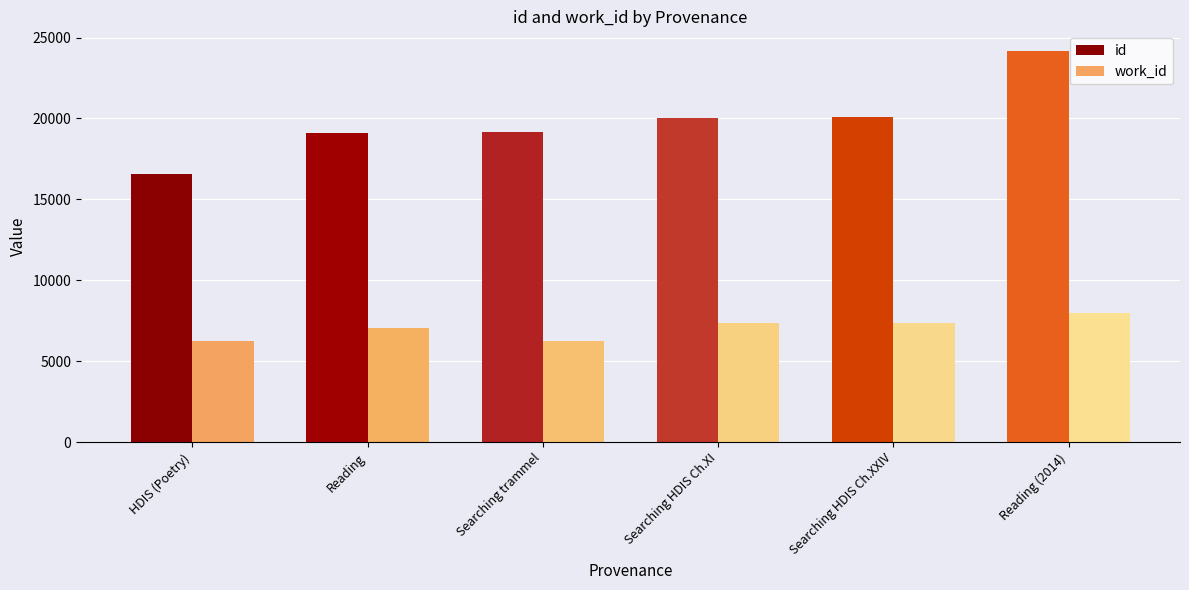

True or false: work_id has a value of 7365 at Searching HDIS Ch.XXIV.

True